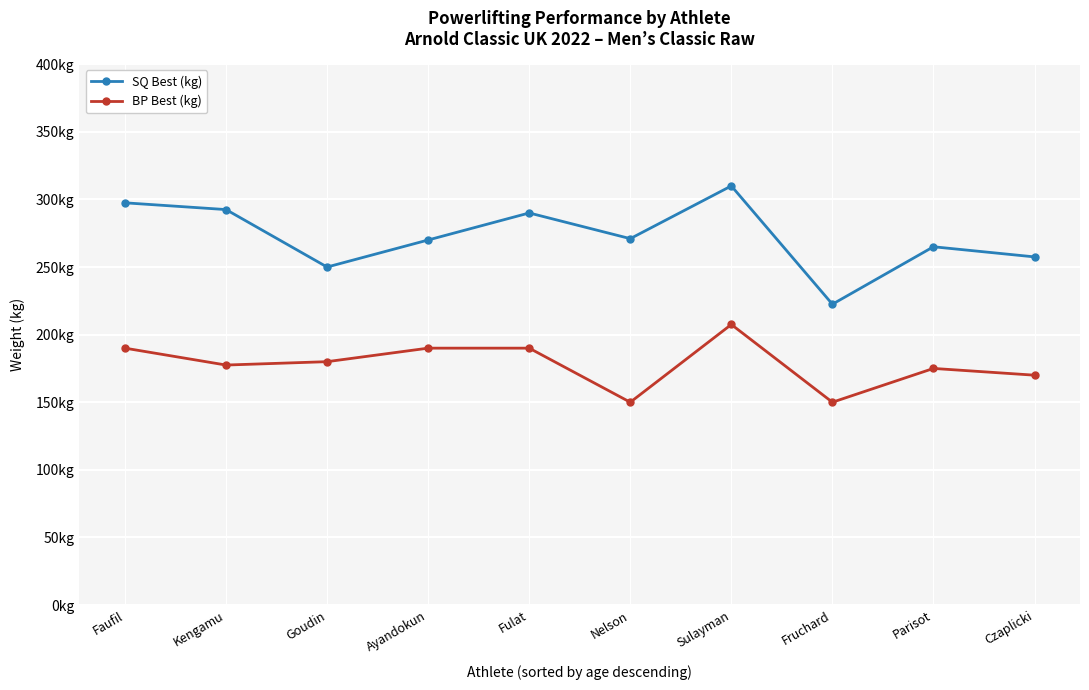

Which series has the widest spread of values?

SQ Best (kg)